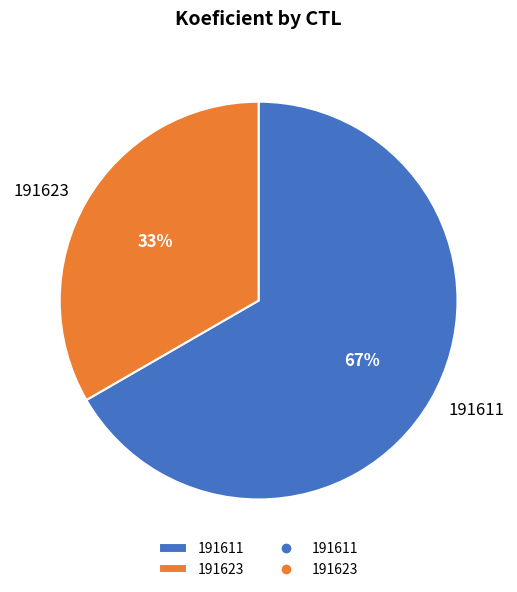

To the nearest percent, what portion does 191623 represent?

33%